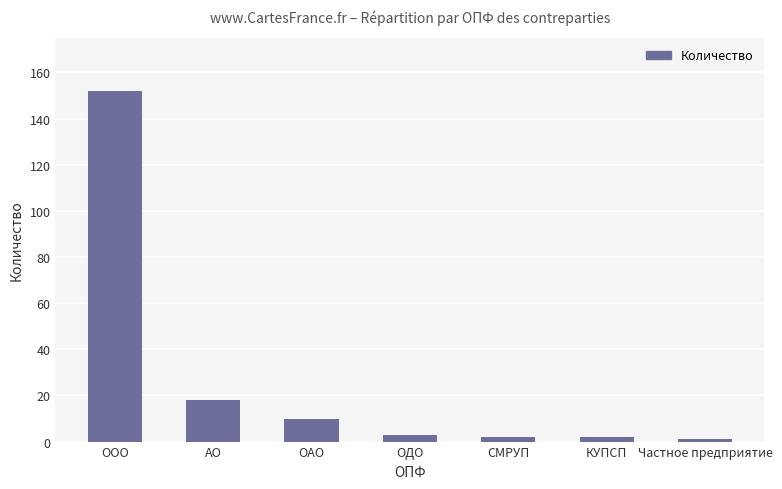

What is the average value?

27